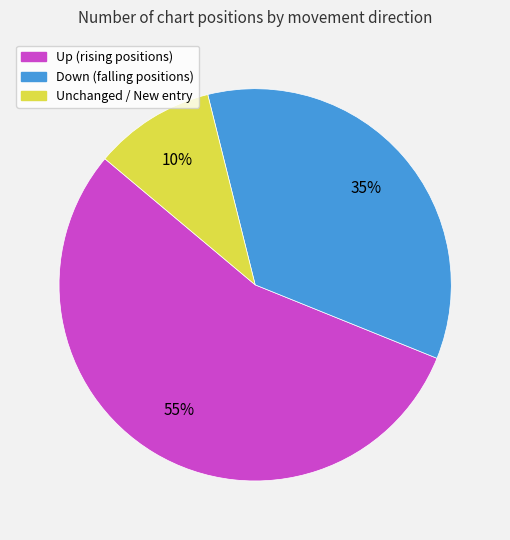

Count the number of slices in the pie.

3